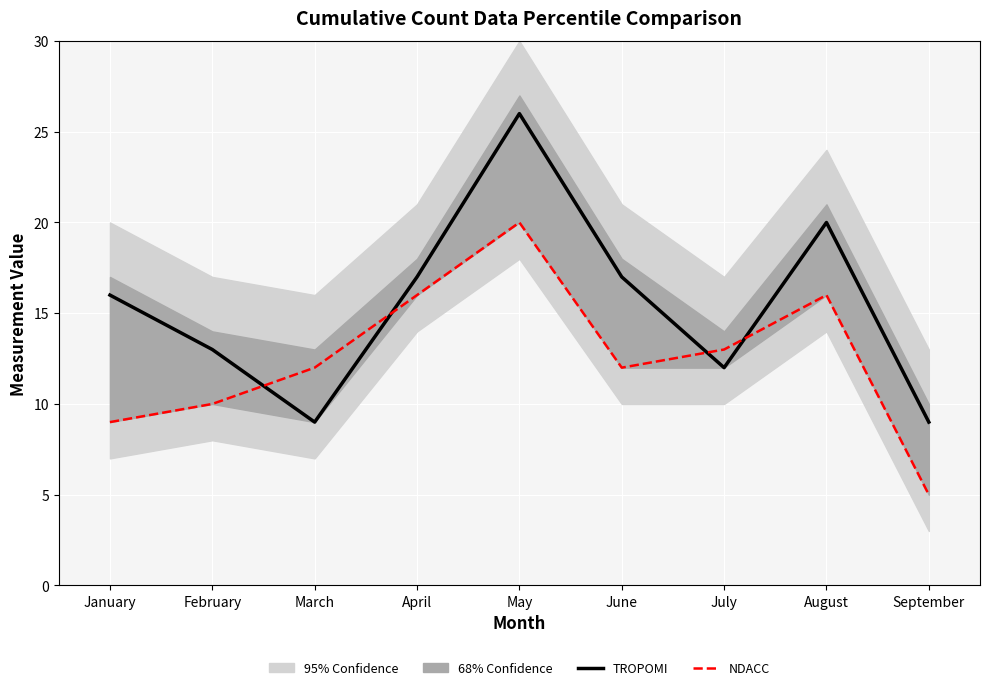

Between June and July, which series saw the biggest shift?

TROPOMI